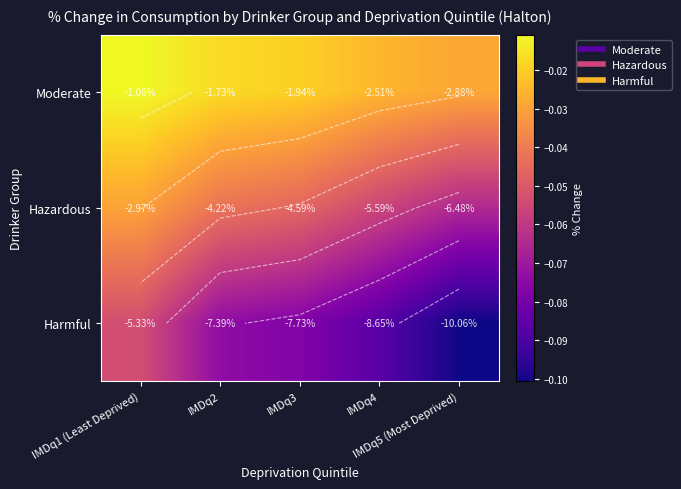

Rank the series at IMDq2 from highest to lowest value.

Moderate, Hazardous, Harmful